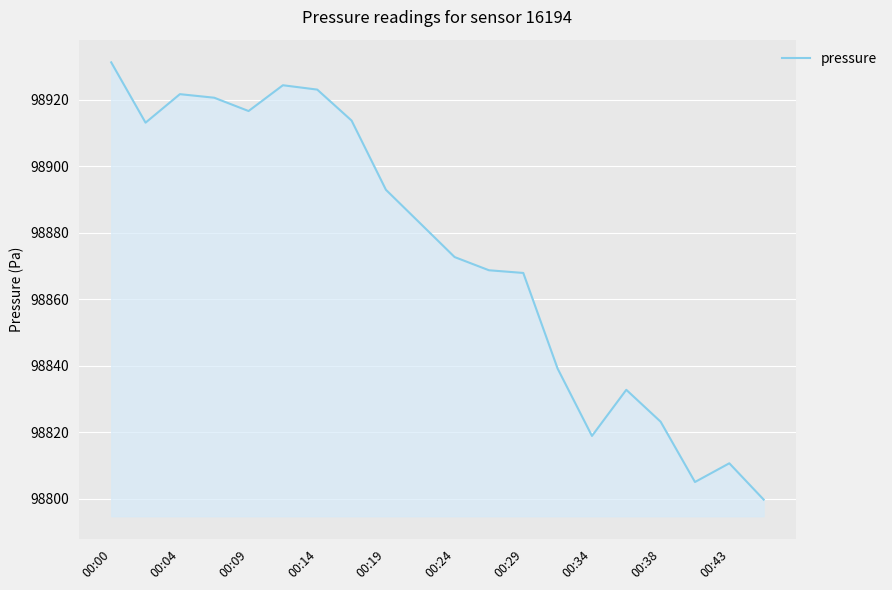

What is the smallest value displayed?

98799.8